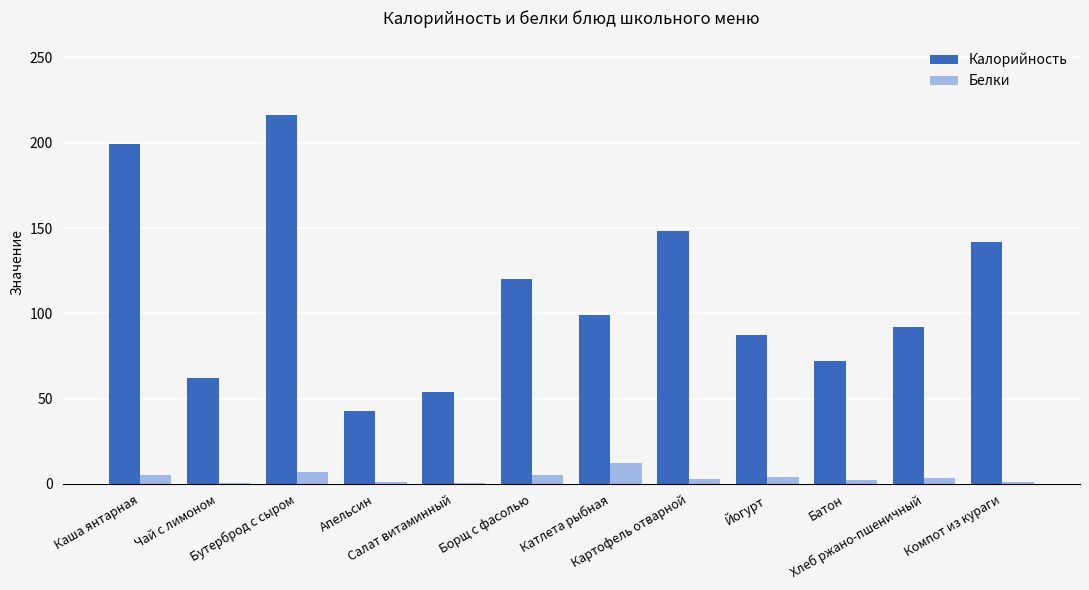

Which series has the largest total across all categories?

Калорийность